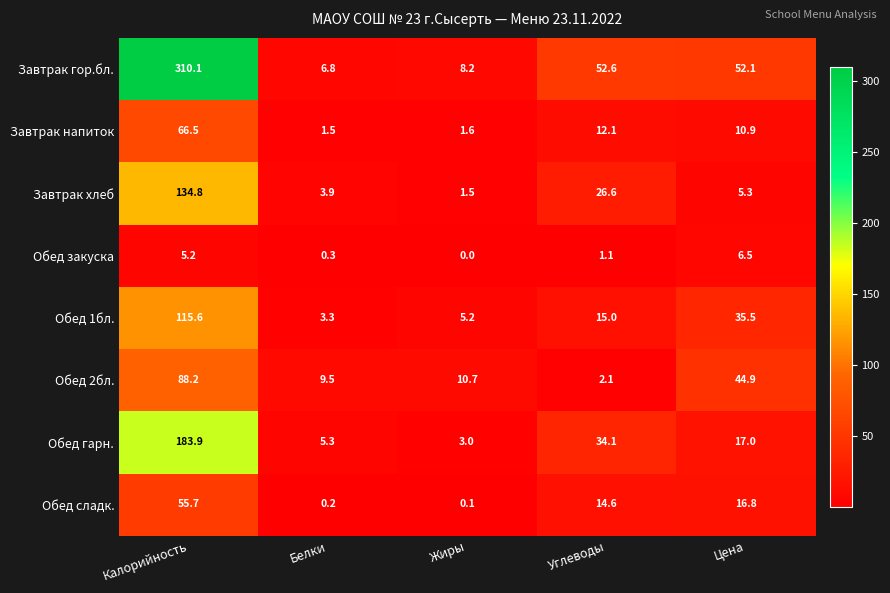

Where does the Обед закуска series first go above 1?

Калорийность